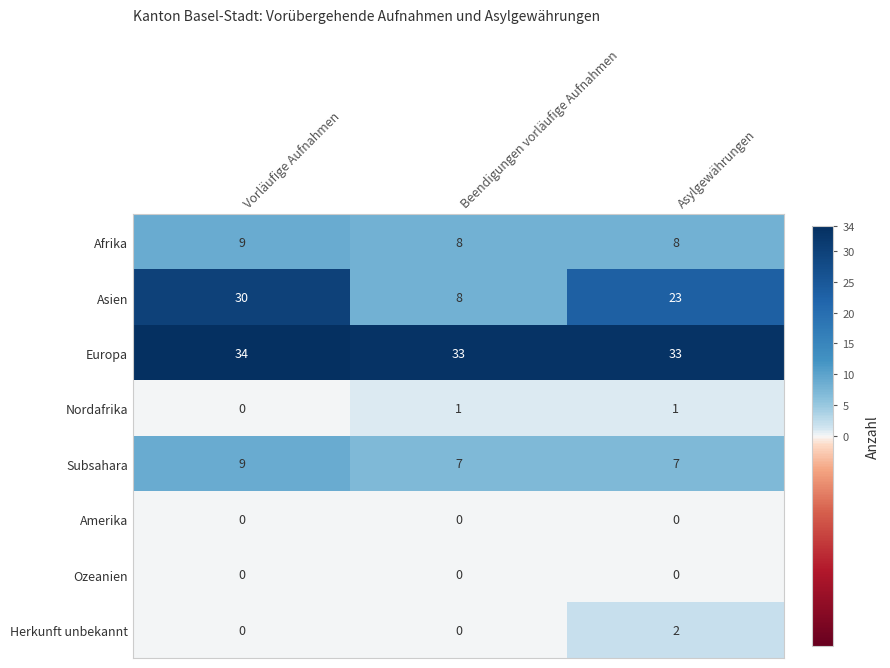

What is the sum of all Subsahara values?

23